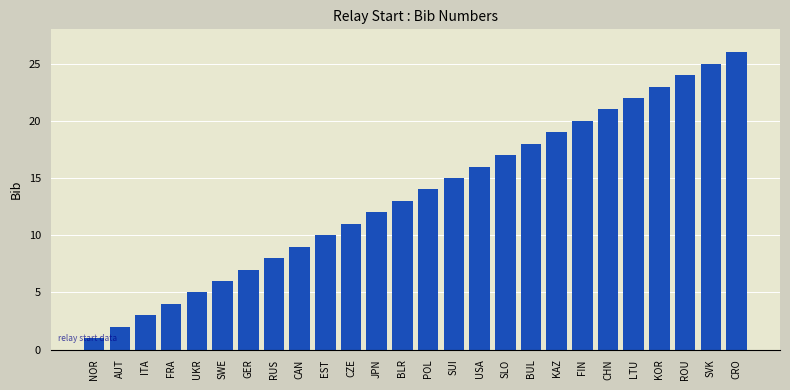

What is the smallest value displayed?

1